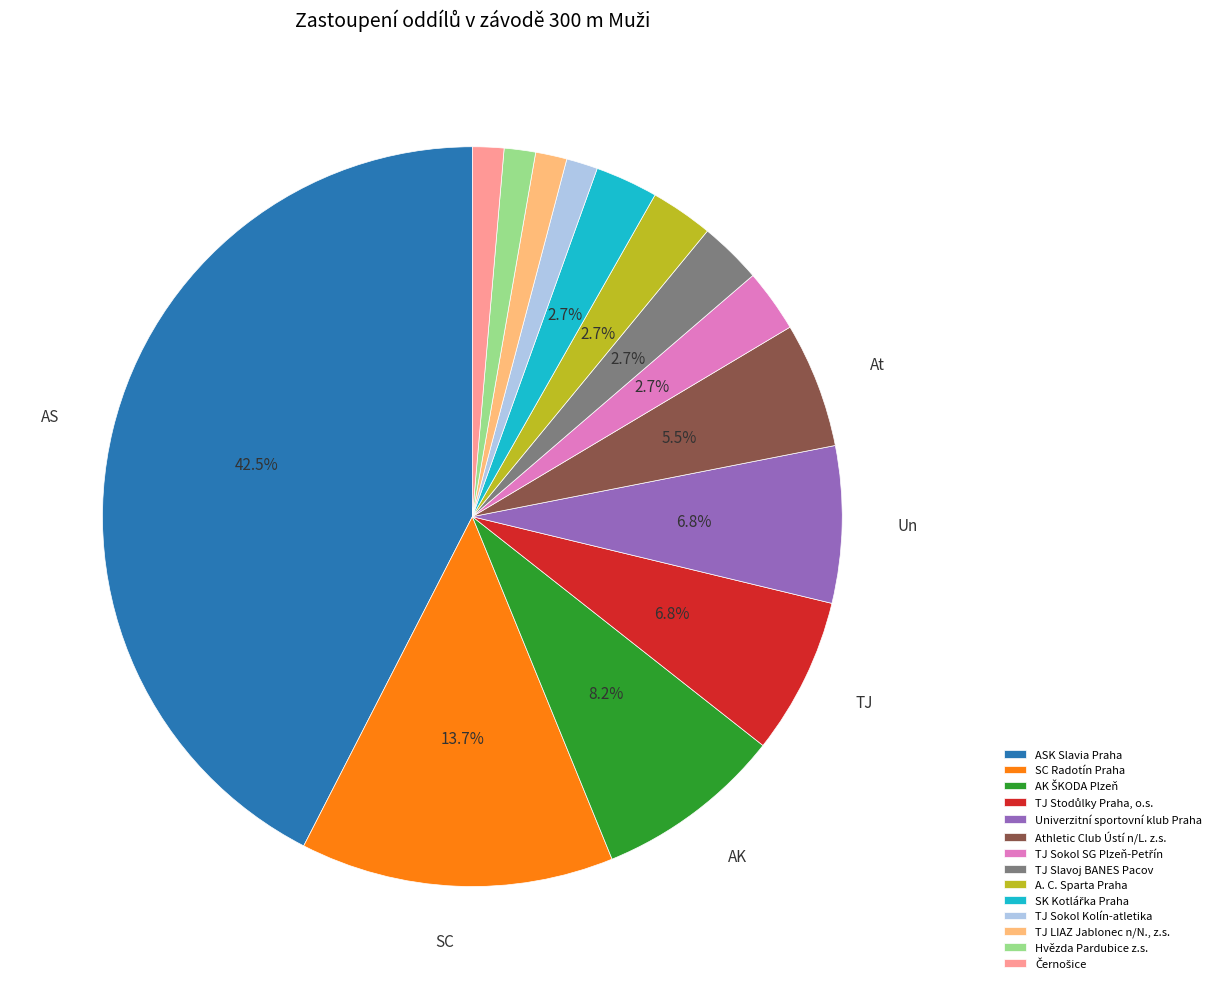

To the nearest percent, what is the average slice percentage?

7%